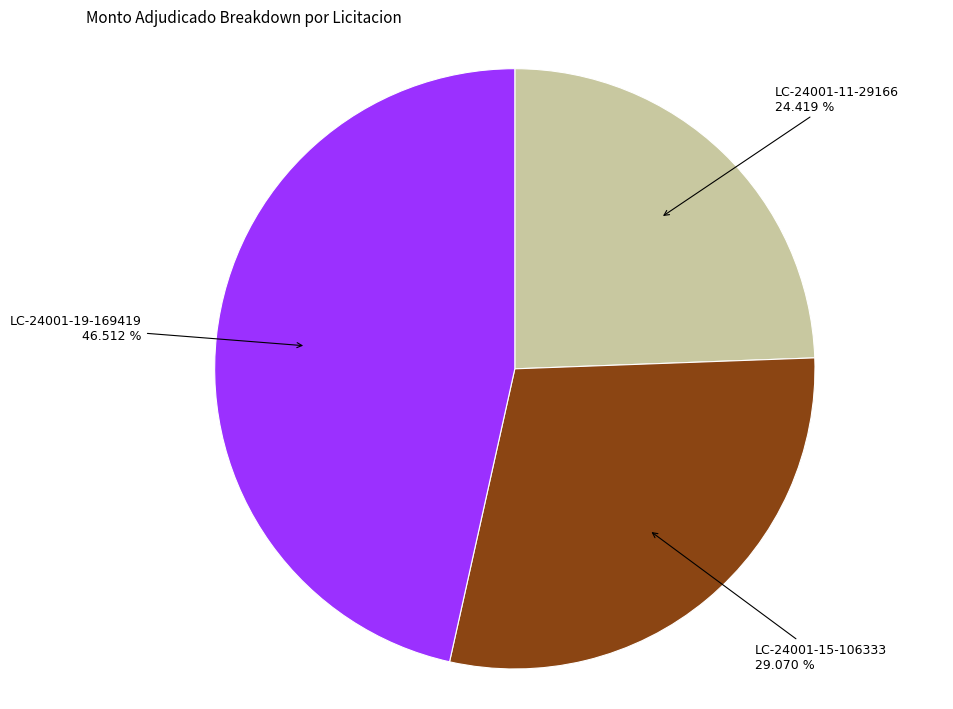

To the nearest percent, what is the difference between the largest and smallest slice percentages?

22%